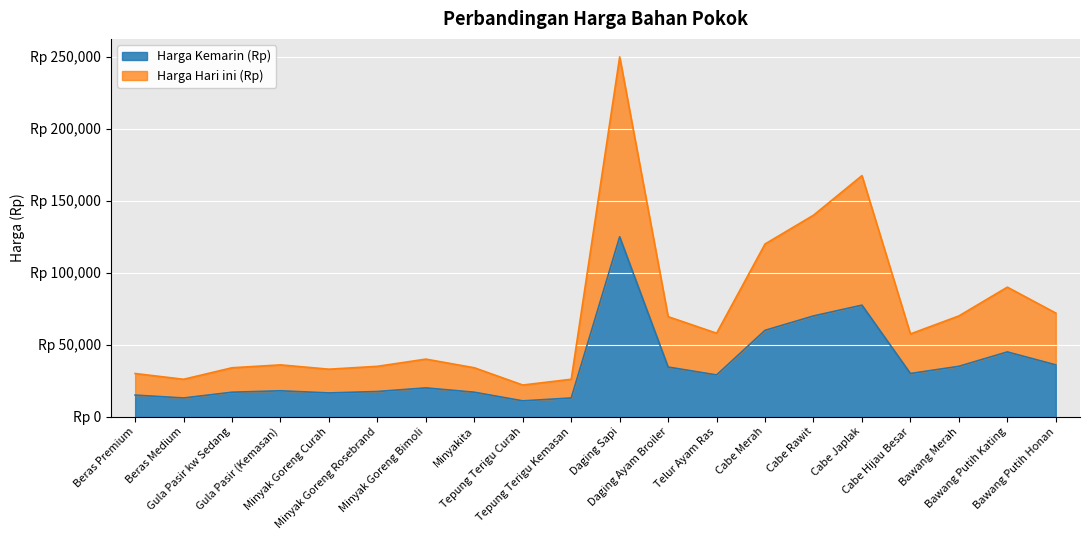

What are all the series names shown in the legend?

Harga Kemarin (Rp), Harga Hari ini (Rp)